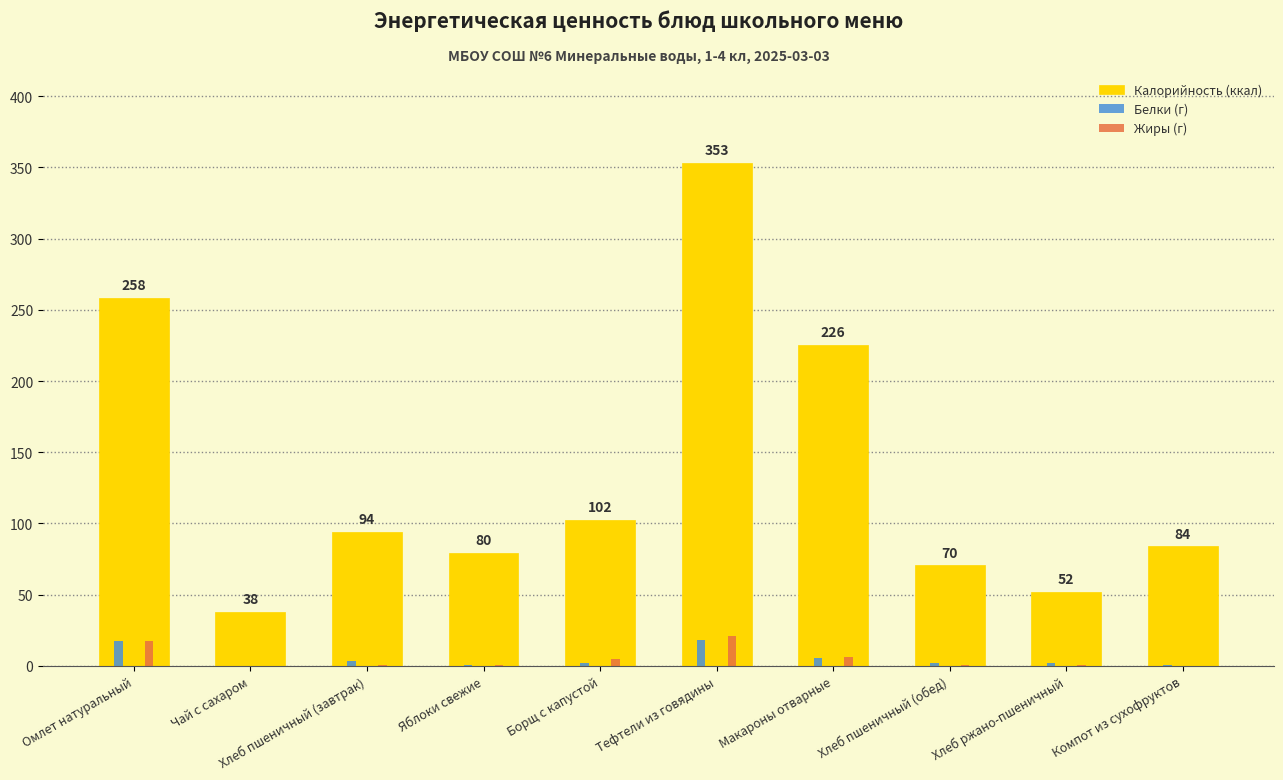

At which label is Калорийность (ккал) closest to 195?

Макароны отварные